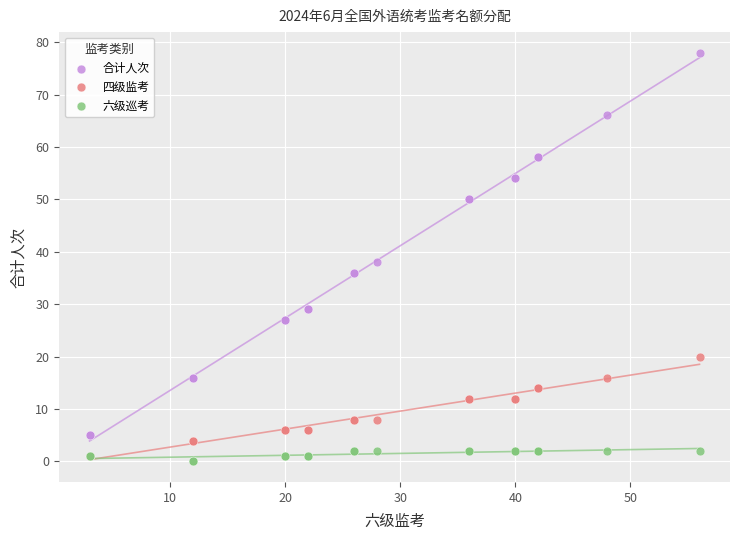

Which series has the largest Y range (max minus min)?

合计人次